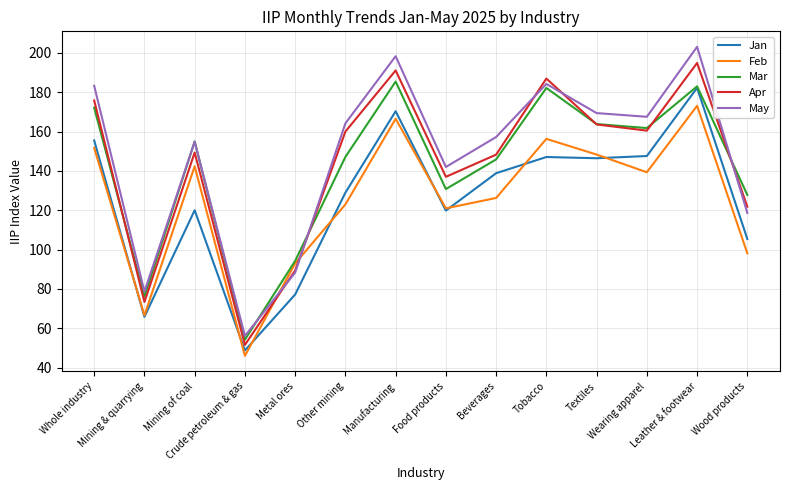

What are all the series names shown in the legend?

Jan, Feb, Mar, Apr, May